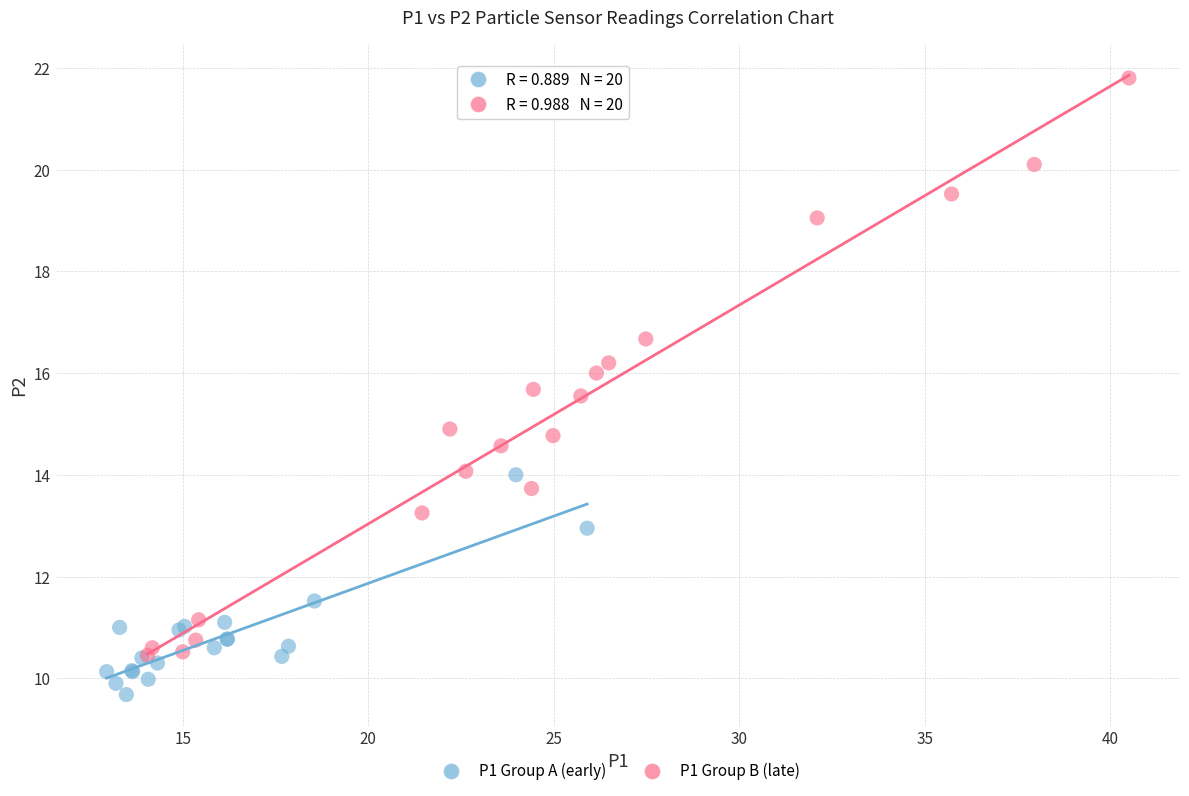

Which series reaches the minimum Y coordinate?

P1 Group A (early)